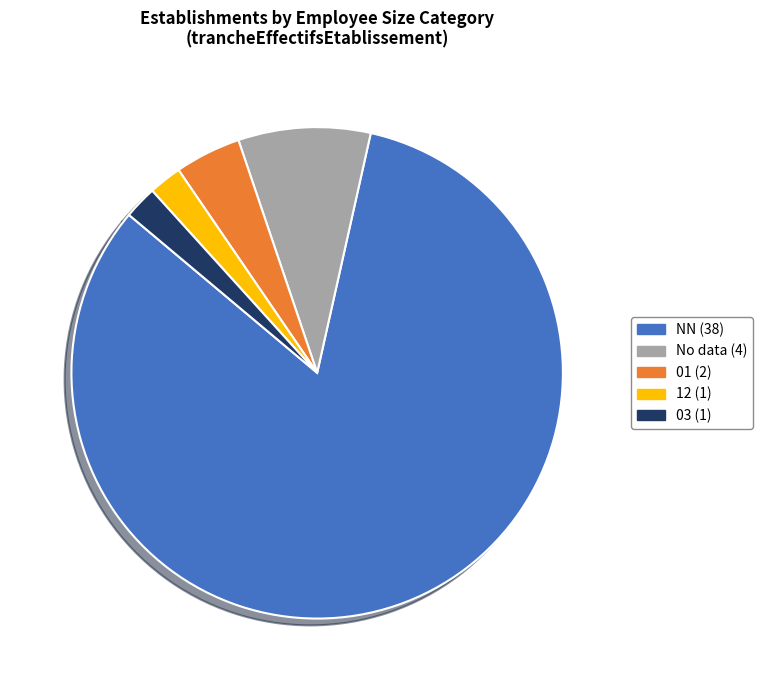

Does any single category account for the majority?

Yes